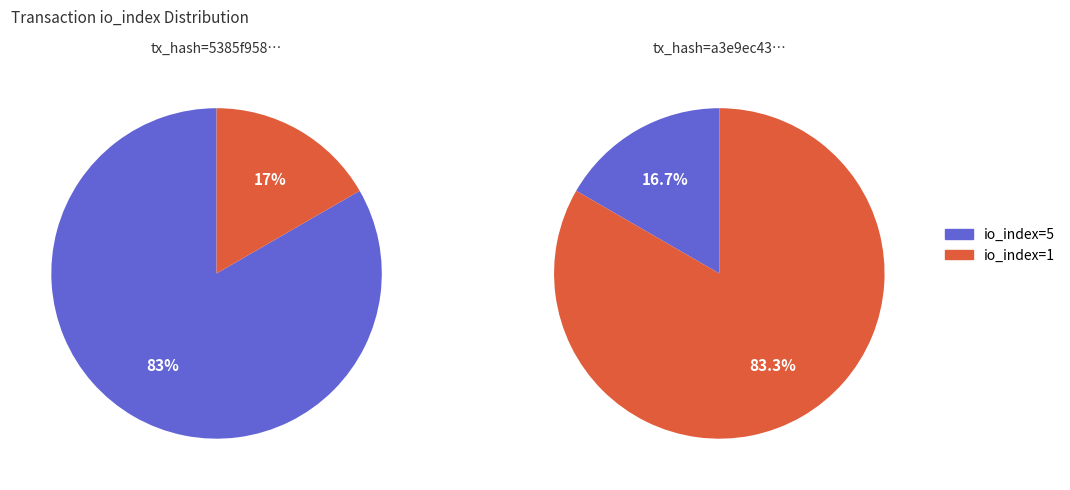

To the nearest percent, what portion does io_index=1 represent?

83%